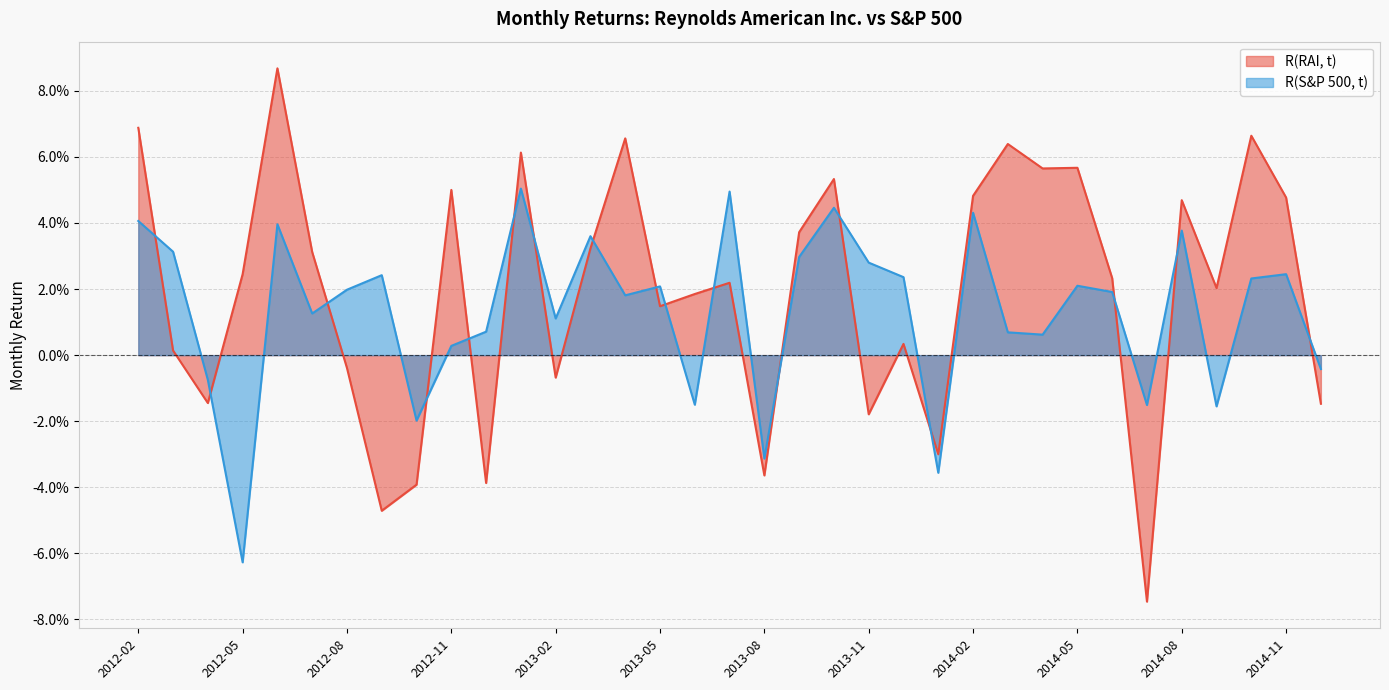

The R(S&P 500, t) series shows 0.0 at 2012-06. True or false?

True